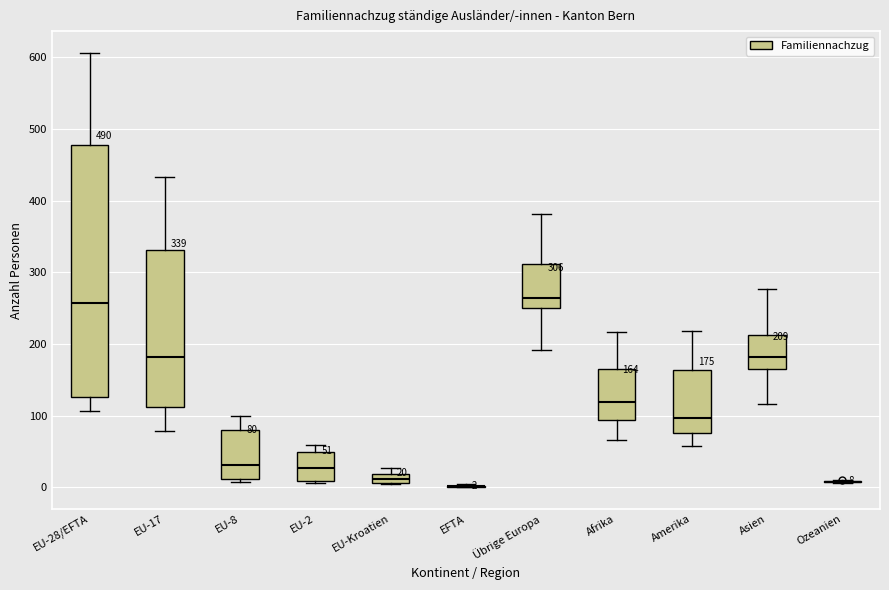

Which box is the tallest, from its lower edge to its upper edge?

EU-28/EFTA